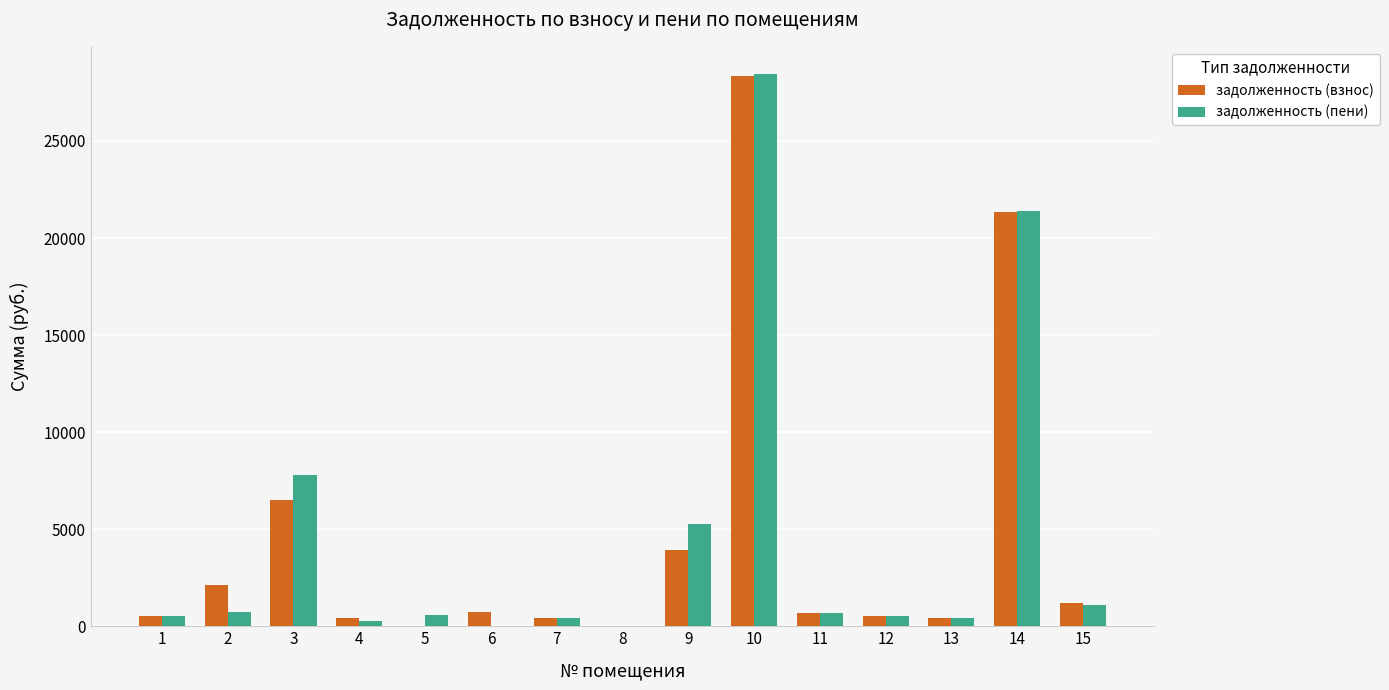

Which series changed the most between 9 and 15?

задолженность (пени)